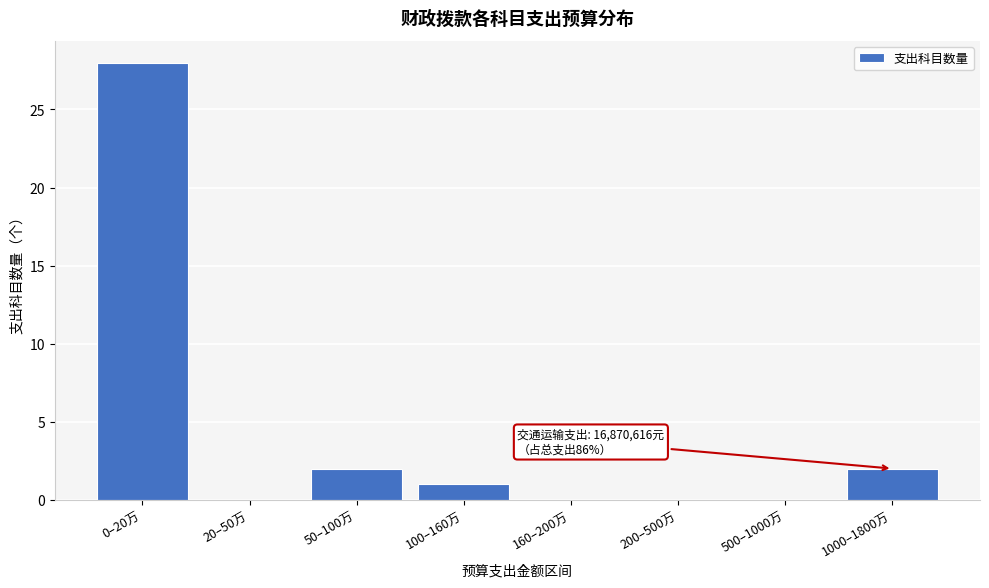

Reading left to right, list all the values displayed in this chart.

0–20万=28	20–50万=0	50–100万=2	100–160万=1	160–200万=0	200–500万=0	500–1000万=0	1000–1800万=2